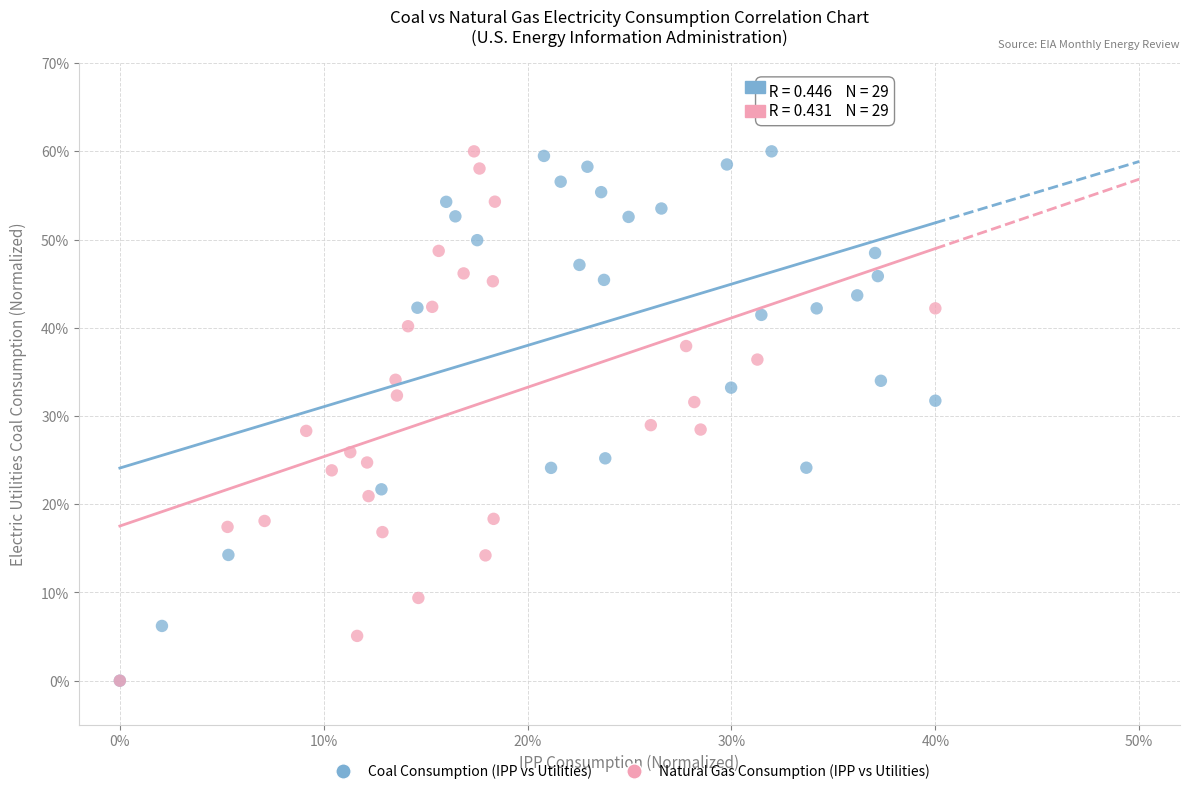

What are all the series names shown in the legend?

Coal Consumption (IPP vs Utilities), Natural Gas Consumption (IPP vs Utilities)